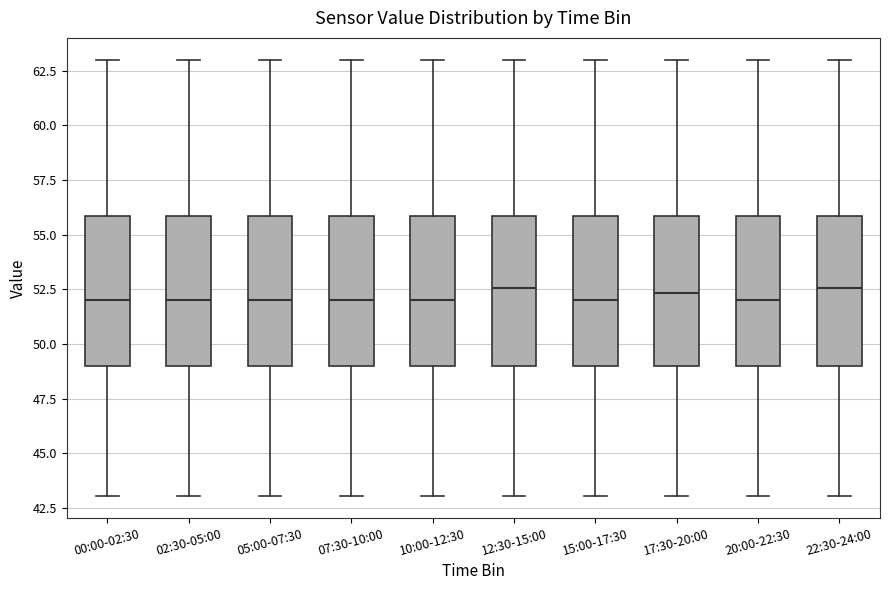

Where is the upper edge of the box for 05:00-07:30 on the y-axis? The values are not printed on the chart, so give them approximately, as read against the axis.

56.0